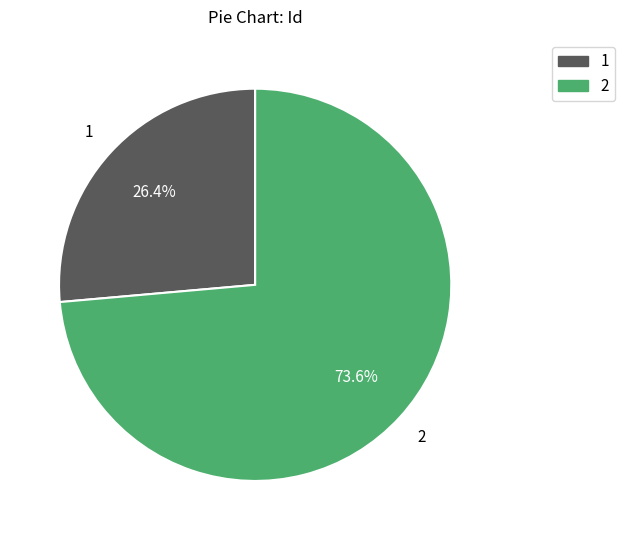

Approximately how many times larger is the value at 2 compared to 1?

2.8